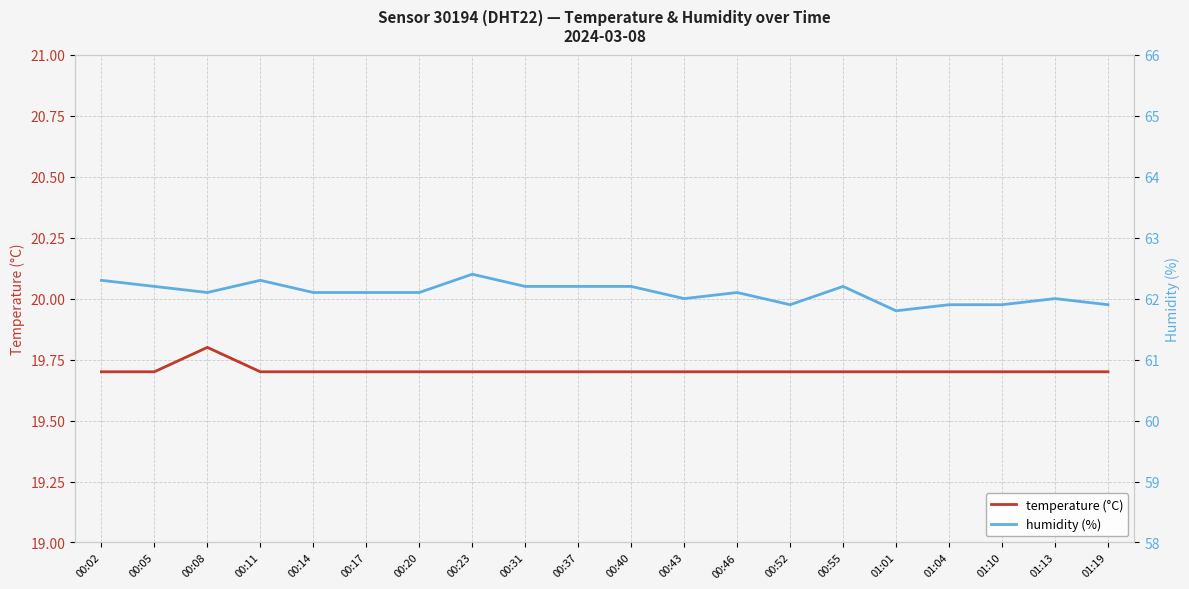

Rank the series at 00:08 from highest to lowest value.

humidity (%), temperature (°C)